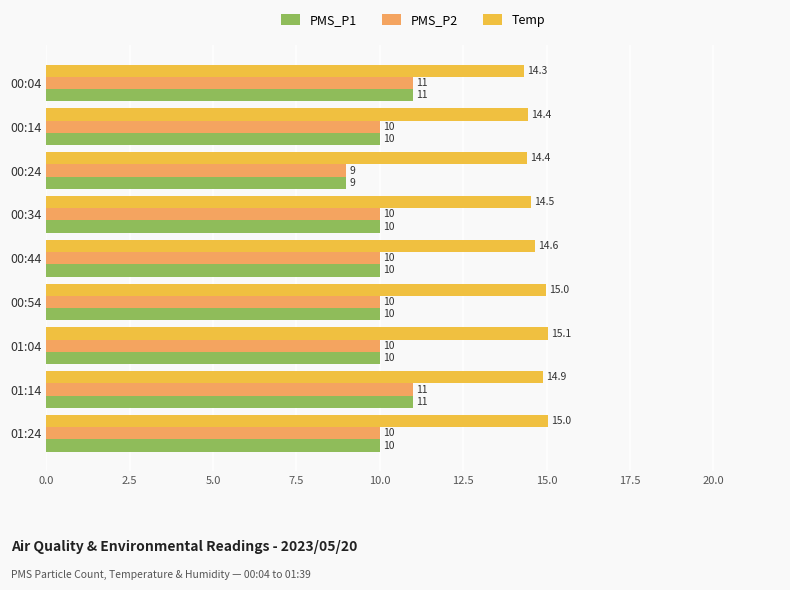

At how many categories does at least one series exceed 13?

9